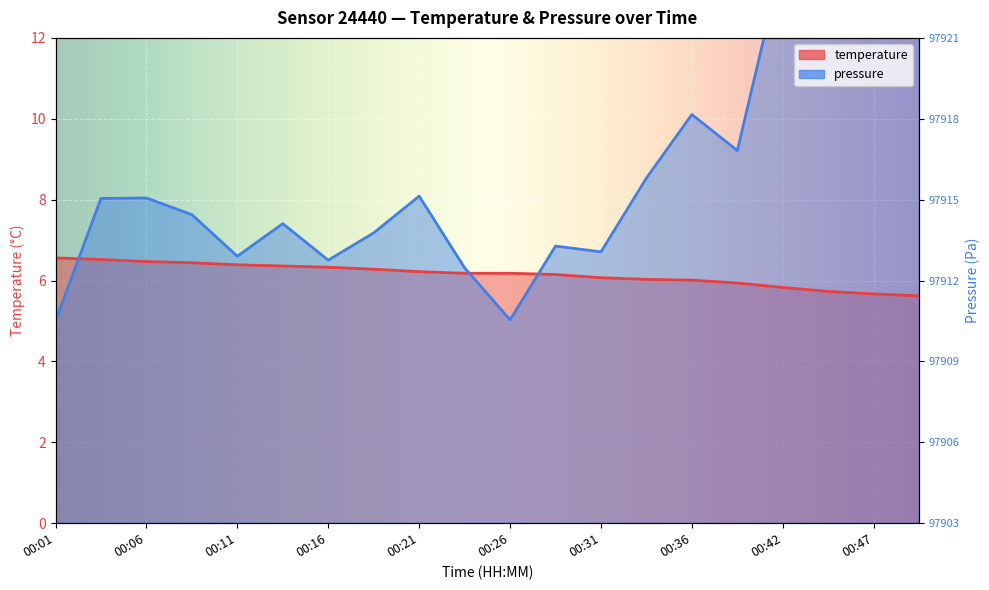

Which series has the largest total across all categories?

pressure_norm